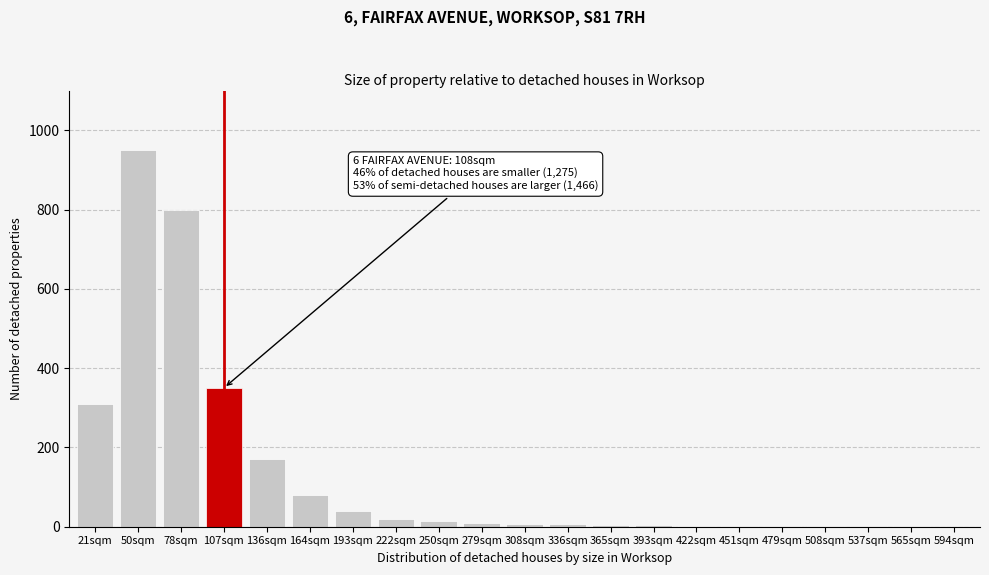

Approximately how many times larger is the value at 107sqm compared to 78sqm?

0.4